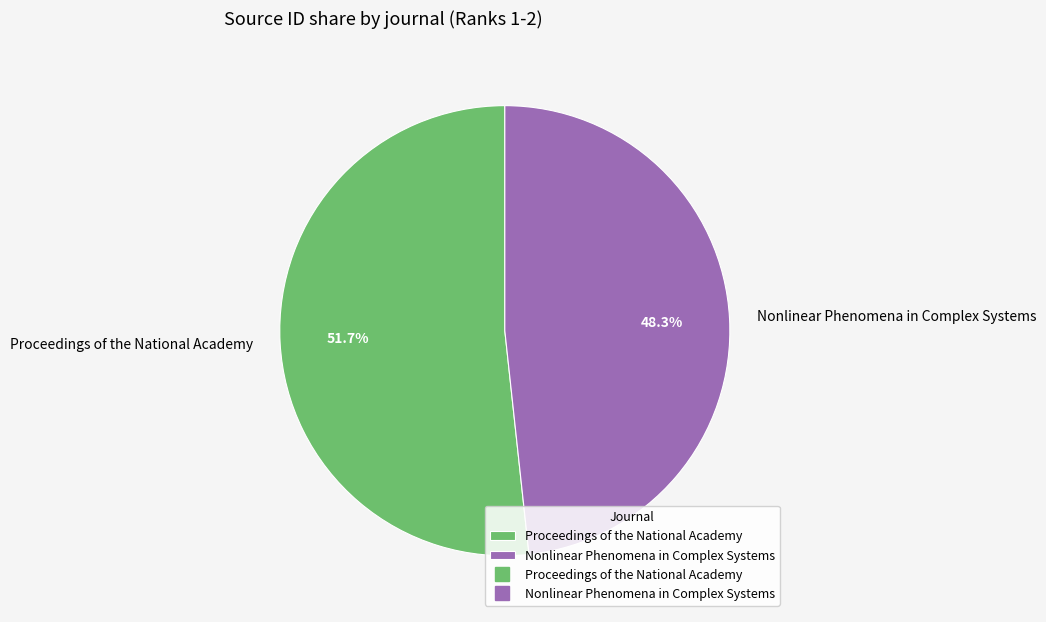

Rank the categories by value from highest to lowest.

Proceedings of the National Academy, Nonlinear Phenomena in Complex Systems